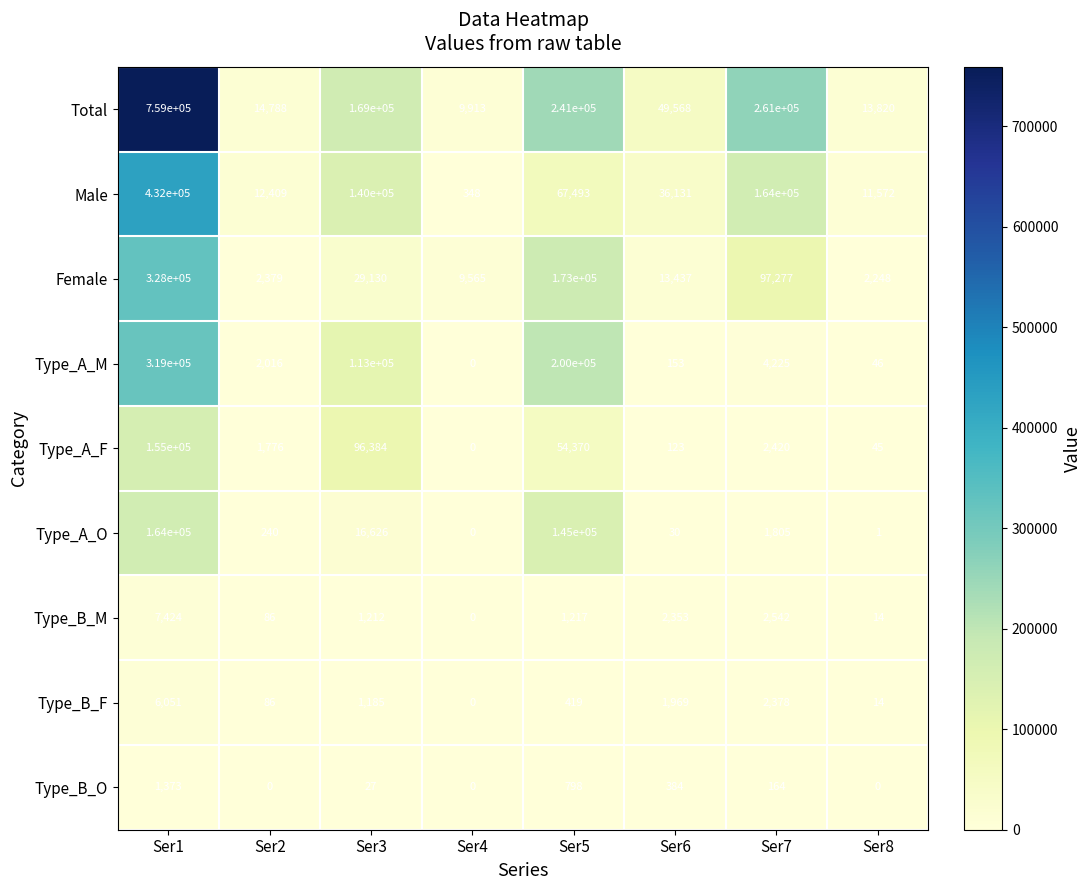

True or false: Male has a value of 18331 at Ser6.

False